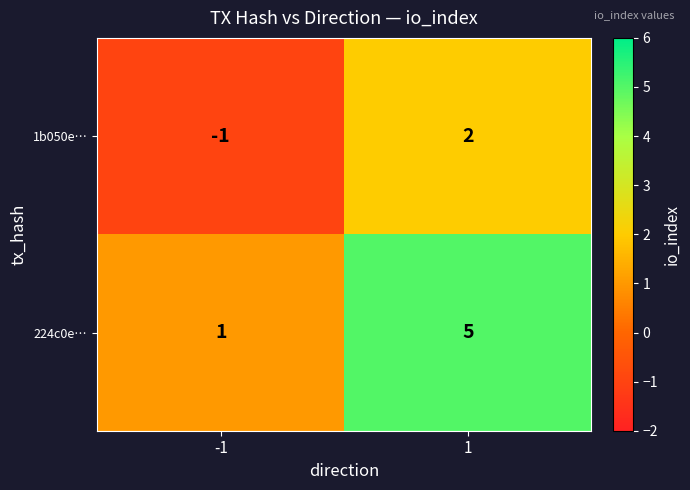

What is the approximate value of 224c0e… at 1?

5